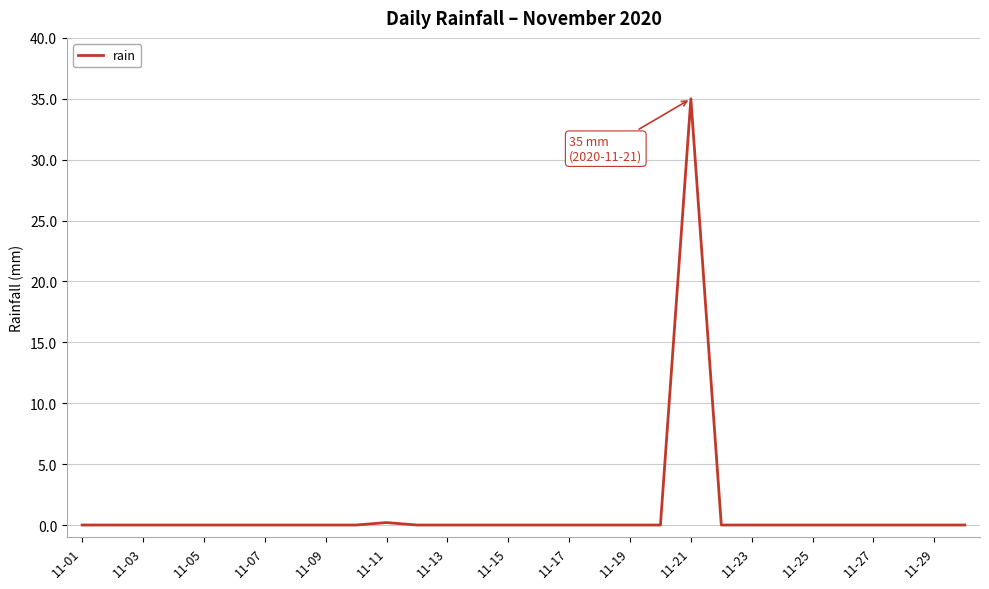

What is the maximum value shown in the chart?

35.0